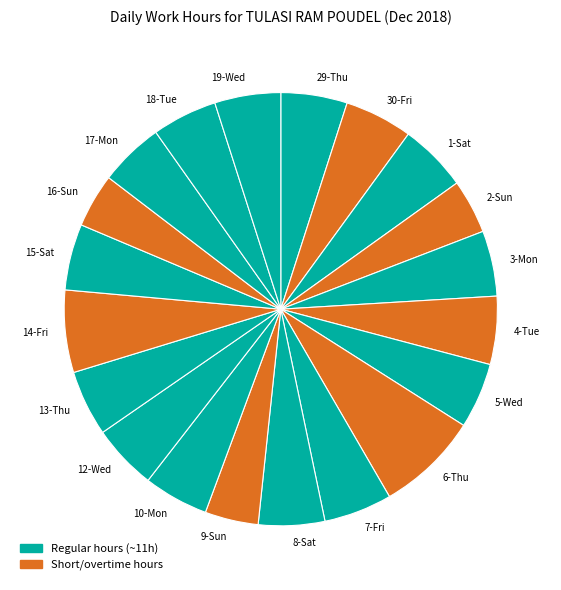

True or false: 5-Wed accounts for 17% of the total.

False